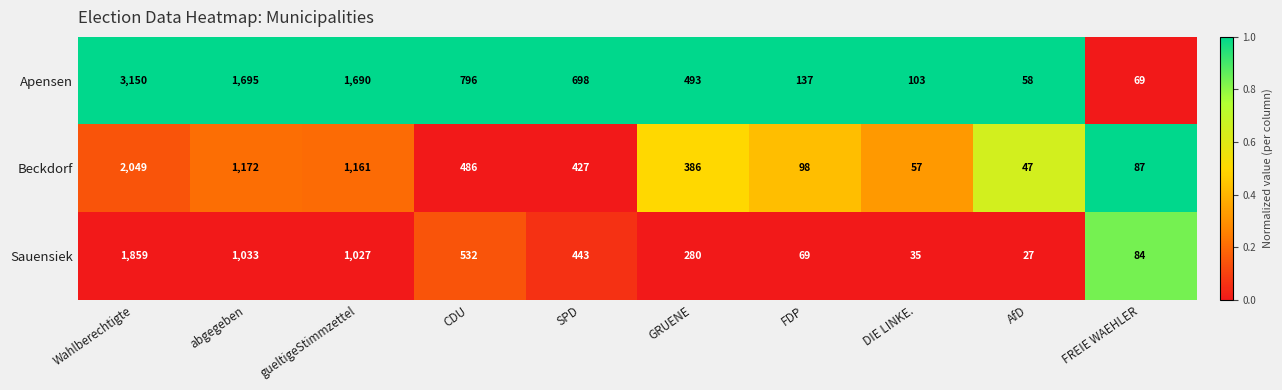

What is the difference between the highest and lowest values at GRUENE?

213